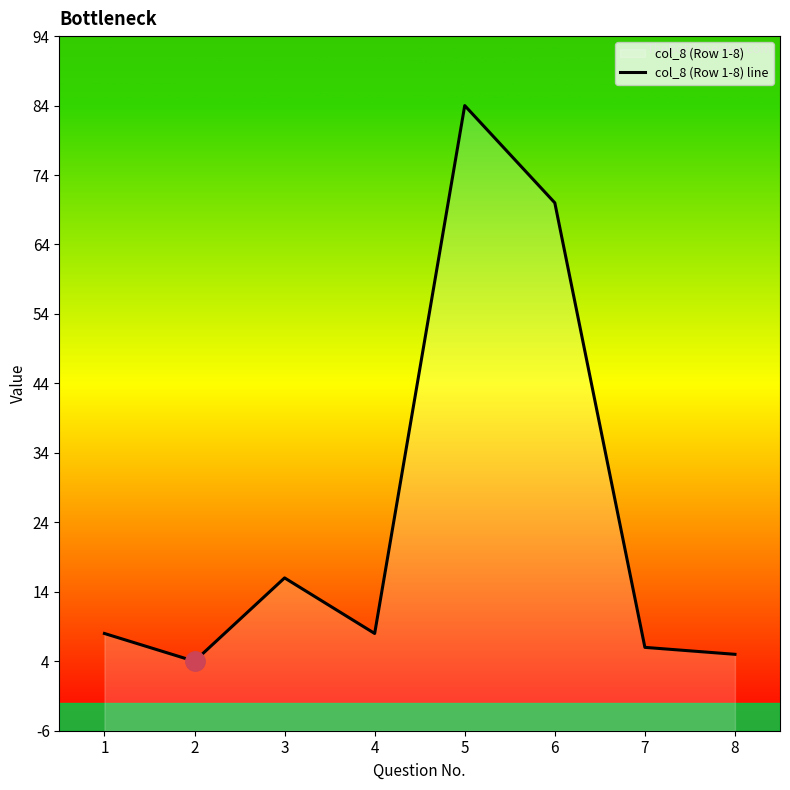

What is the difference between the maximum and minimum values?

80